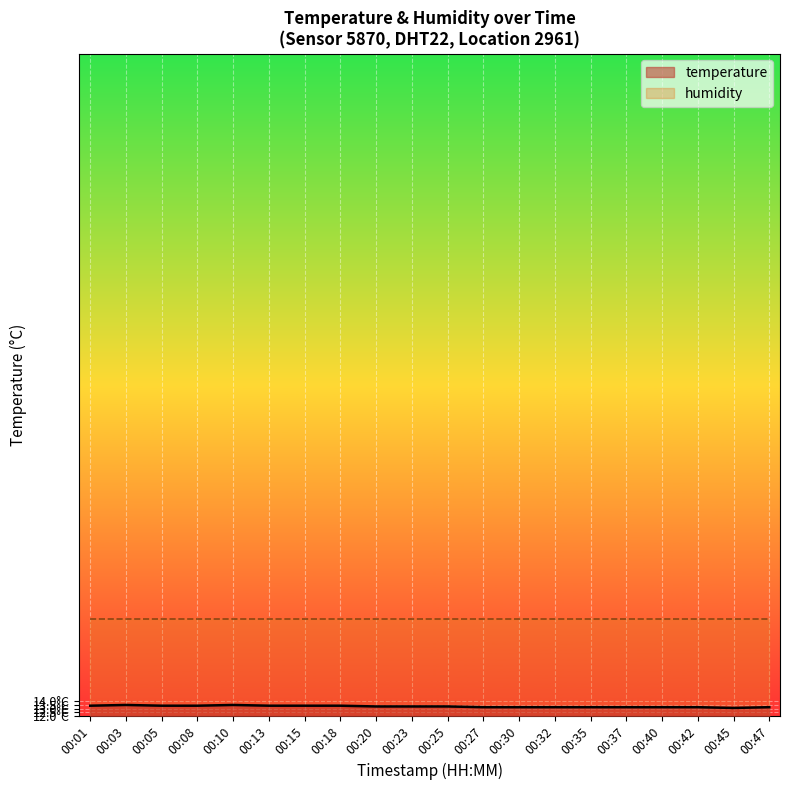

What is the approximate value at 00:32?

13.2